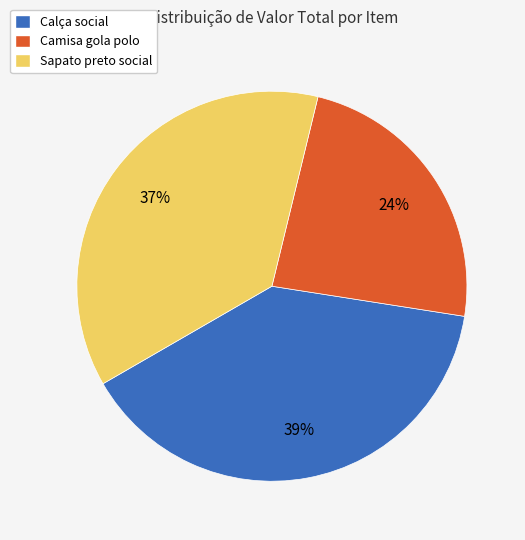

Approximately how many times larger is the value at Calça social compared to Sapato preto social?

1.1